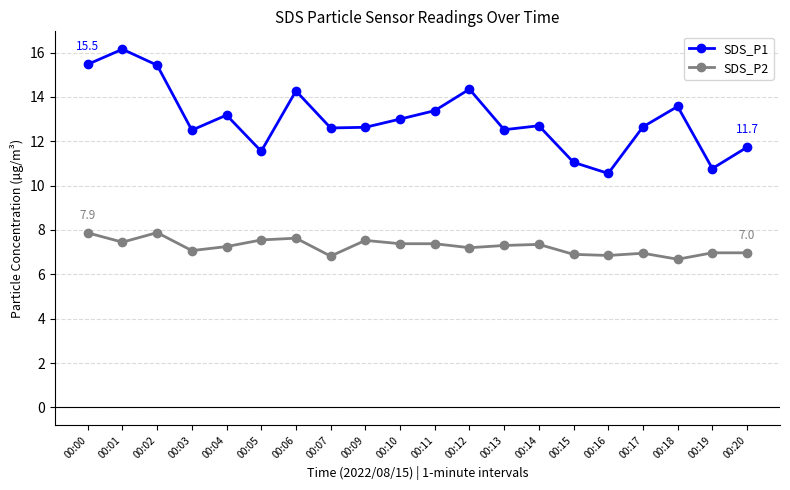

What is the minimum value for SDS_P1?

10.6